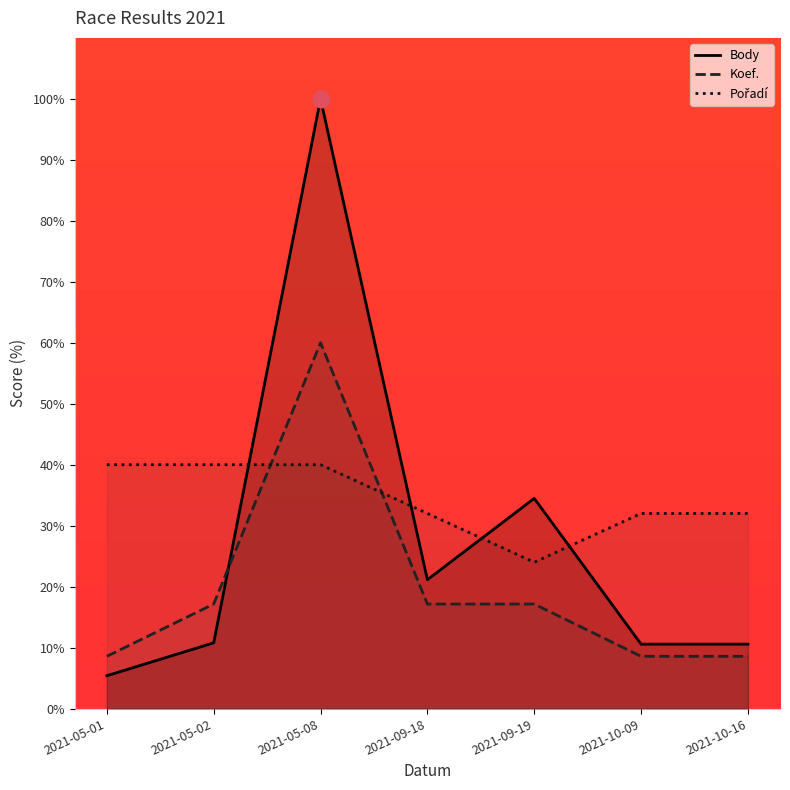

What is the sum of all Koef. values?

137.1